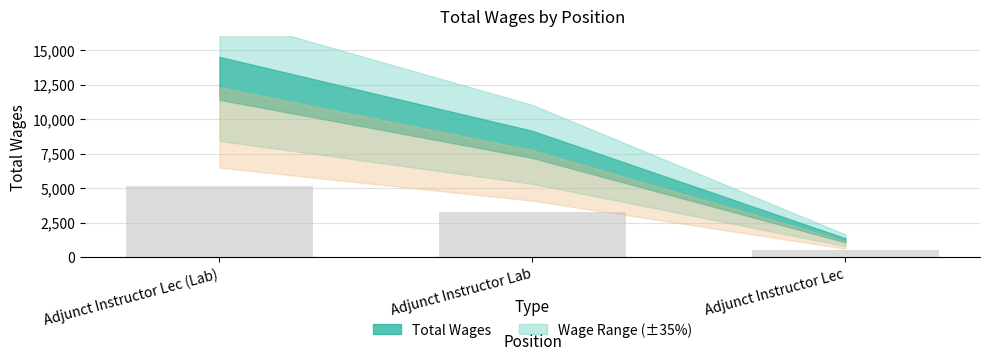

What is the value of the 3rd bar from the left?

484.4